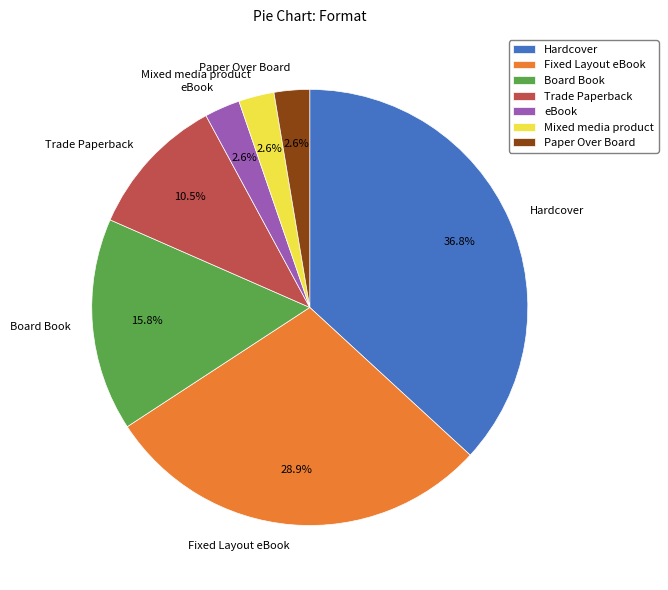

Does any single category account for the majority?

No